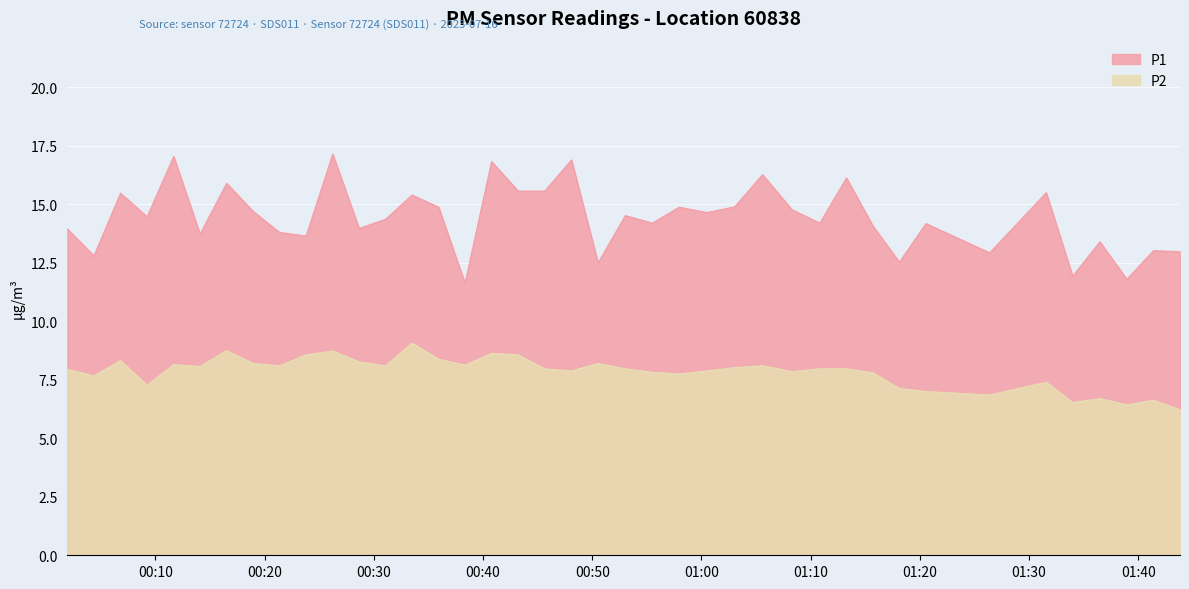

Reading left to right, what are all the values shown in this chart?

P1: 2023-07-16T00:01:56=13.9	2023-07-16T00:04:22=12.8	2023-07-16T00:06:48=15.5	2023-07-16T00:09:14=14.5	2023-07-16T00:11:40=17.1	2023-07-16T00:14:05=13.7	2023-07-16T00:16:31=15.9	2023-07-16T00:18:57=14.7	2023-07-16T00:21:22=13.8	2023-07-16T00:23:48=13.7	2023-07-16T00:26:14=17.1	2023-07-16T00:28:39=14.0	2023-07-16T00:31:05=14.4	2023-07-16T00:33:30=15.4	2023-07-16T00:35:56=14.9	2023-07-16T00:38:21=11.6	2023-07-16T00:40:47=16.8	2023-07-16T00:43:13=15.6	2023-07-16T00:45:39=15.6	2023-07-16T00:48:06=16.9	2023-07-16T00:50:32=12.5	2023-07-16T00:53:02=14.5	2023-07-16T00:55:31=14.2	2023-07-16T00:57:58=14.9	2023-07-16T01:00:30=14.7	2023-07-16T01:03:03=14.9	2023-07-16T01:05:36=16.3	2023-07-16T01:08:18=14.8	2023-07-16T01:10:51=14.2	2023-07-16T01:13:17=16.1	2023-07-16T01:15:43=14.1	2023-07-16T01:18:08=12.5	2023-07-16T01:20:34=14.2	2023-07-16T01:26:24=12.9	2023-07-16T01:31:35=15.5	2023-07-16T01:34:00=11.9	2023-07-16T01:36:30=13.4	2023-07-16T01:38:58=11.8	2023-07-16T01:41:24=13.0	2023-07-16T01:43:50=13.0
P2: 2023-07-16T00:01:56=8.0	2023-07-16T00:04:22=7.7	2023-07-16T00:06:48=8.3	2023-07-16T00:09:14=7.3	2023-07-16T00:11:40=8.2	2023-07-16T00:14:05=8.1	2023-07-16T00:16:31=8.8	2023-07-16T00:18:57=8.2	2023-07-16T00:21:22=8.1	2023-07-16T00:23:48=8.6	2023-07-16T00:26:14=8.7	2023-07-16T00:28:39=8.3	2023-07-16T00:31:05=8.1	2023-07-16T00:33:30=9.1	2023-07-16T00:35:56=8.4	2023-07-16T00:38:21=8.1	2023-07-16T00:40:47=8.6	2023-07-16T00:43:13=8.6	2023-07-16T00:45:39=8.0	2023-07-16T00:48:06=7.9	2023-07-16T00:50:32=8.2	2023-07-16T00:53:02=8.0	2023-07-16T00:55:31=7.8	2023-07-16T00:57:58=7.8	2023-07-16T01:00:30=7.9	2023-07-16T01:03:03=8.0	2023-07-16T01:05:36=8.1	2023-07-16T01:08:18=7.8	2023-07-16T01:10:51=8.0	2023-07-16T01:13:17=8.0	2023-07-16T01:15:43=7.8	2023-07-16T01:18:08=7.1	2023-07-16T01:20:34=7.0	2023-07-16T01:26:24=6.8	2023-07-16T01:31:35=7.4	2023-07-16T01:34:00=6.5	2023-07-16T01:36:30=6.7	2023-07-16T01:38:58=6.4	2023-07-16T01:41:24=6.6	2023-07-16T01:43:50=6.2